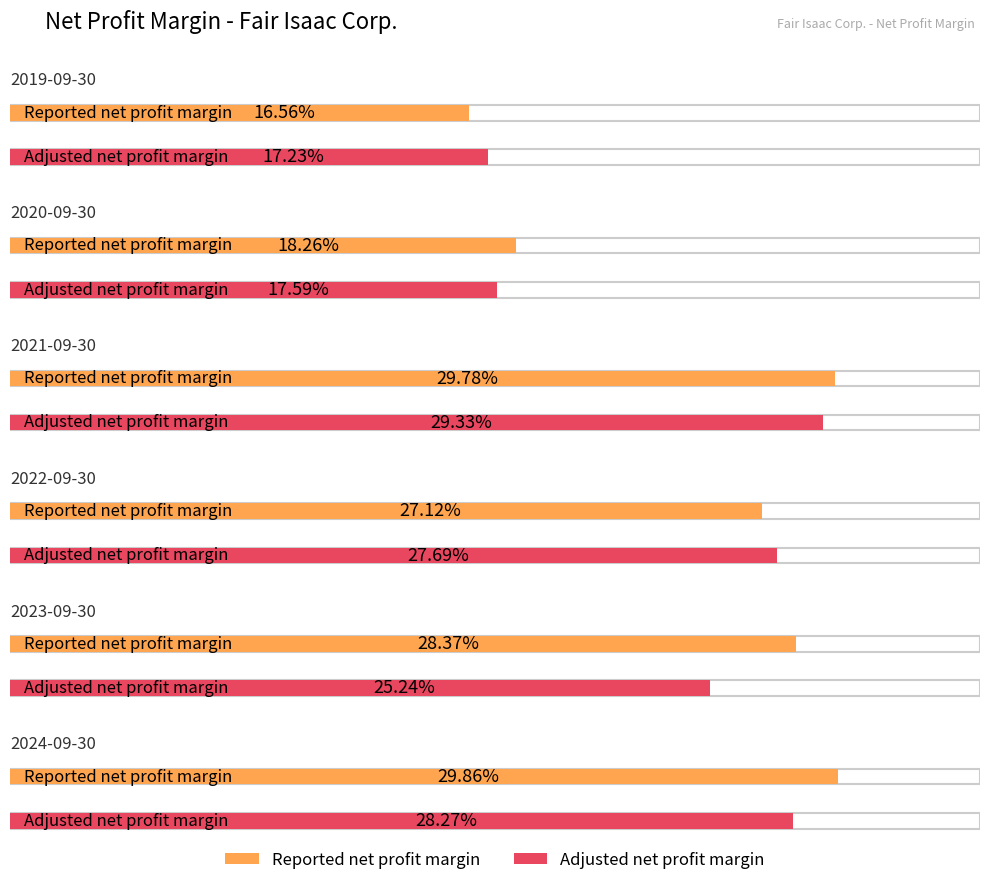

What is the difference between the Reported net profit margin values at 2019-09-30 and 2024-09-30?

0.1